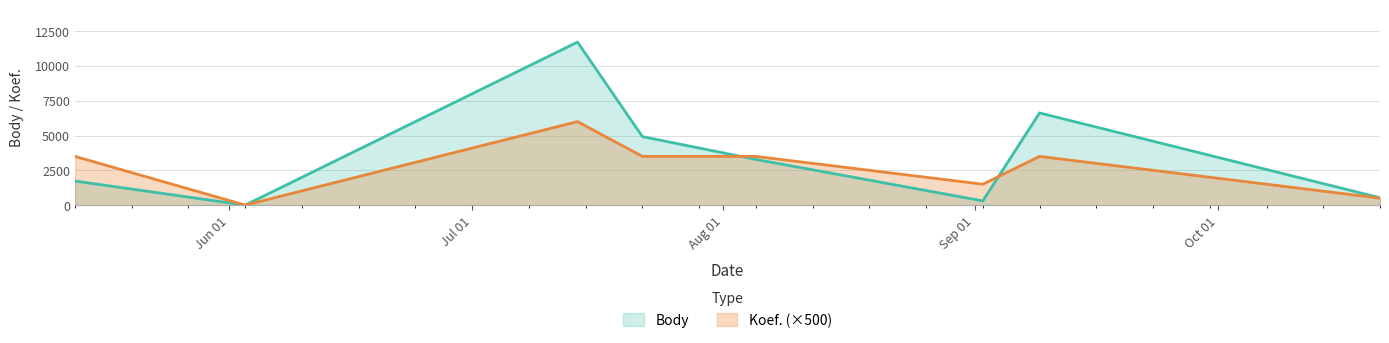

True or false: Koef. has a value of 4820 at 2023-07-22.

False